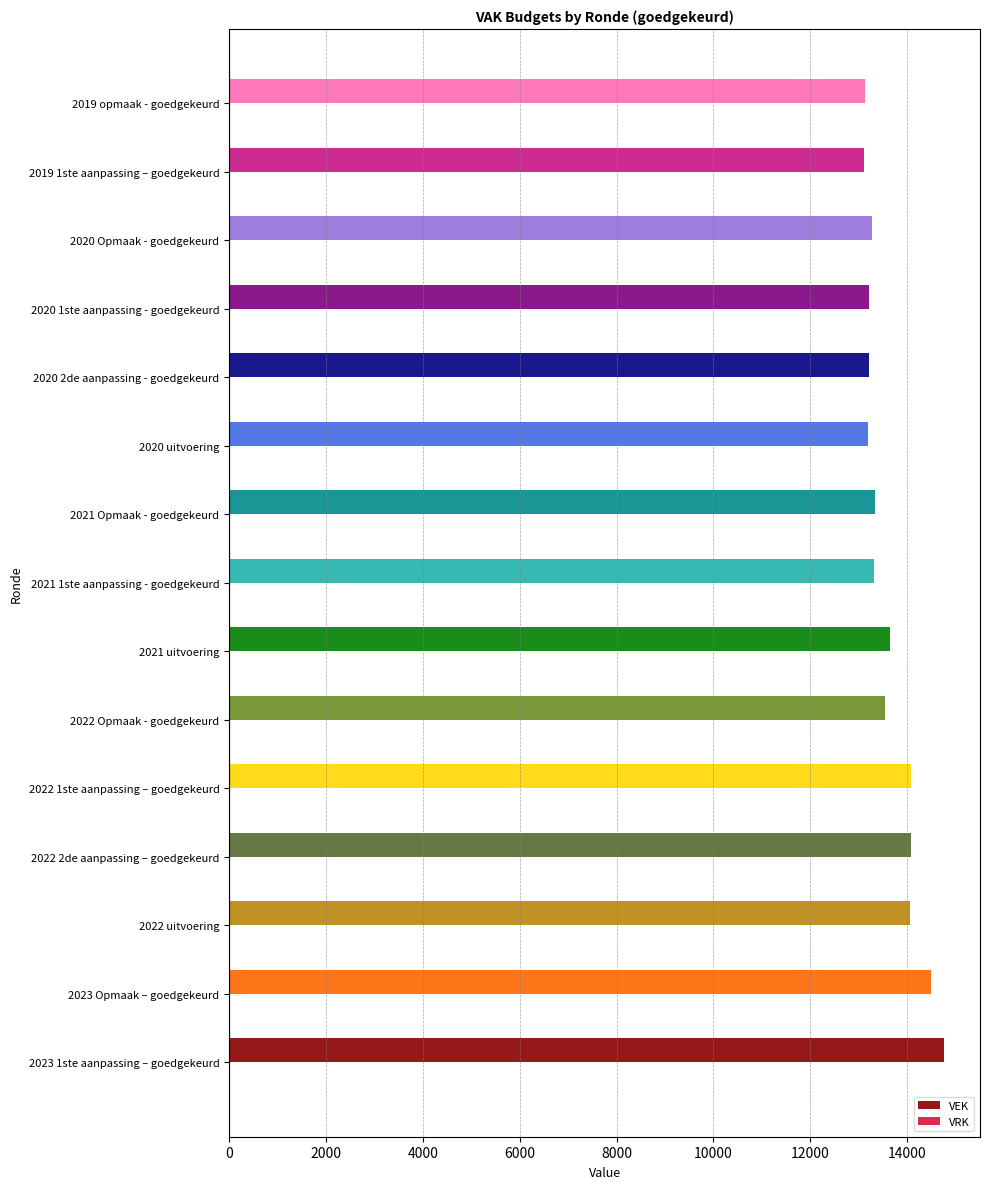

Approximately how many times larger is the value at 2022 2de aanpassing – goedgekeurd compared to 2020 1ste aanpassing - goedgekeurd?

1.1